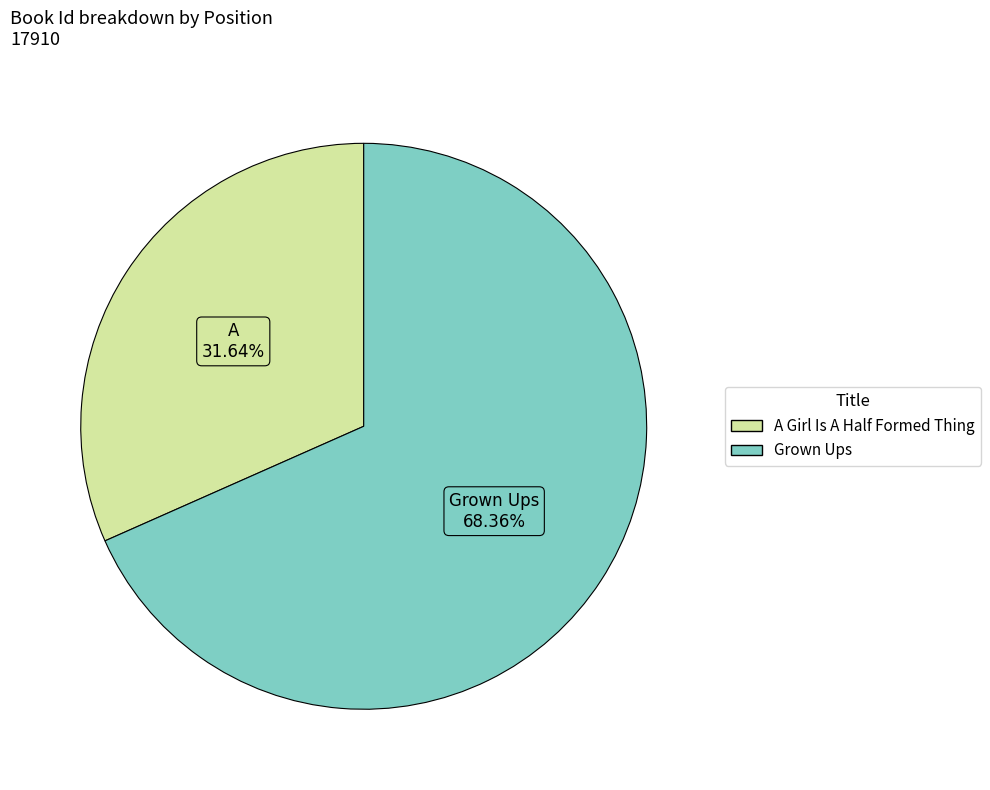

What is the ratio of the value at A Girl Is A Half Formed Thing to the value at Grown Ups?

0.5